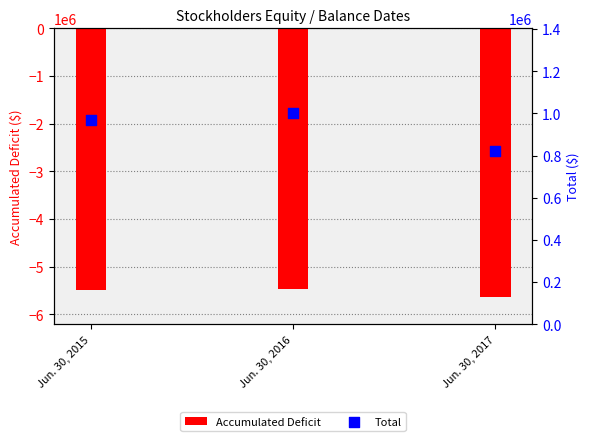

At which category is the sum across all series the highest?

Jun. 30, 2016